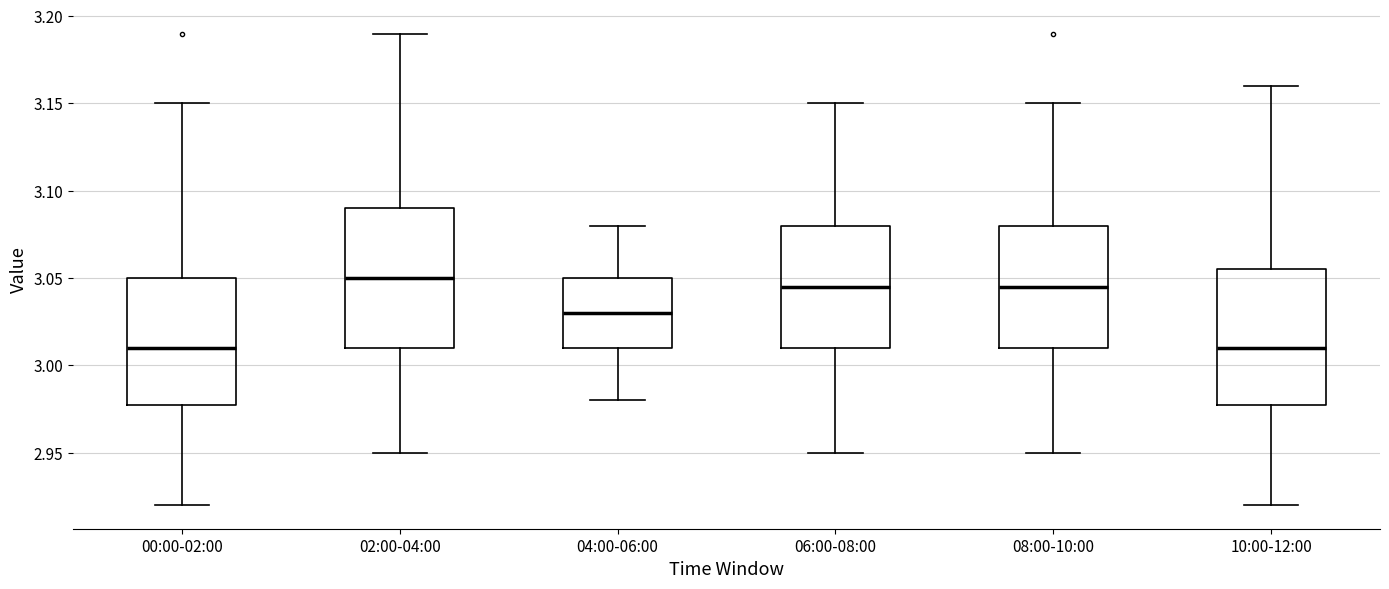

Reading left to right, read every box against the y-axis: the position of its median line, the range the box covers, and the ends of its whiskers. The values are not printed on the chart, so give them approximately, as read against the axis.

00:00-02:00: median 3.010, box 2.980 to 3.050, whiskers 2.920 to 3.150
02:00-04:00: median 3.050, box 3.010 to 3.090, whiskers 2.950 to 3.190
04:00-06:00: median 3.030, box 3.010 to 3.050, whiskers 2.980 to 3.080
06:00-08:00: median 3.045, box 3.010 to 3.080, whiskers 2.950 to 3.150
08:00-10:00: median 3.045, box 3.010 to 3.080, whiskers 2.950 to 3.150
10:00-12:00: median 3.010, box 2.980 to 3.055, whiskers 2.920 to 3.160